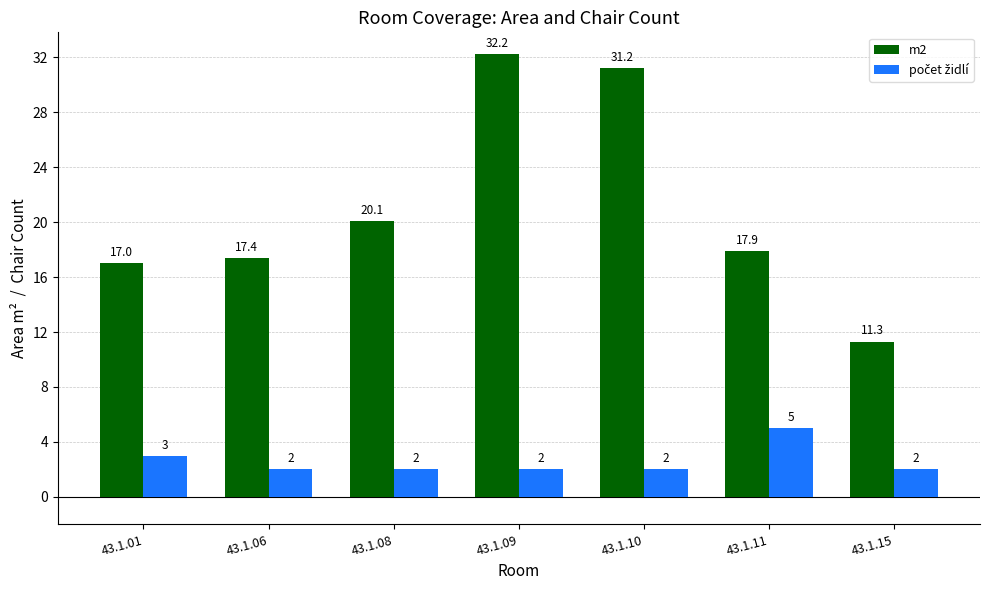

The value of m2 at 43.1.06 is 17.4. True or false?

True